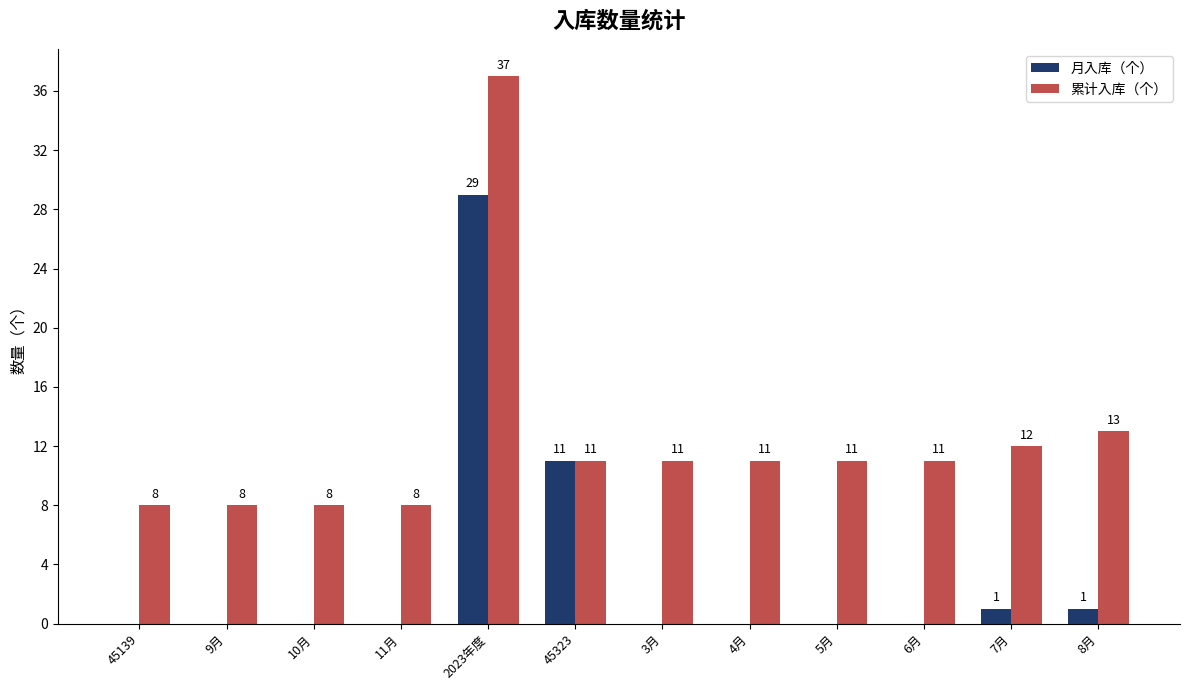

Is it true that 月入库（个） equals 13 at 6月?

False